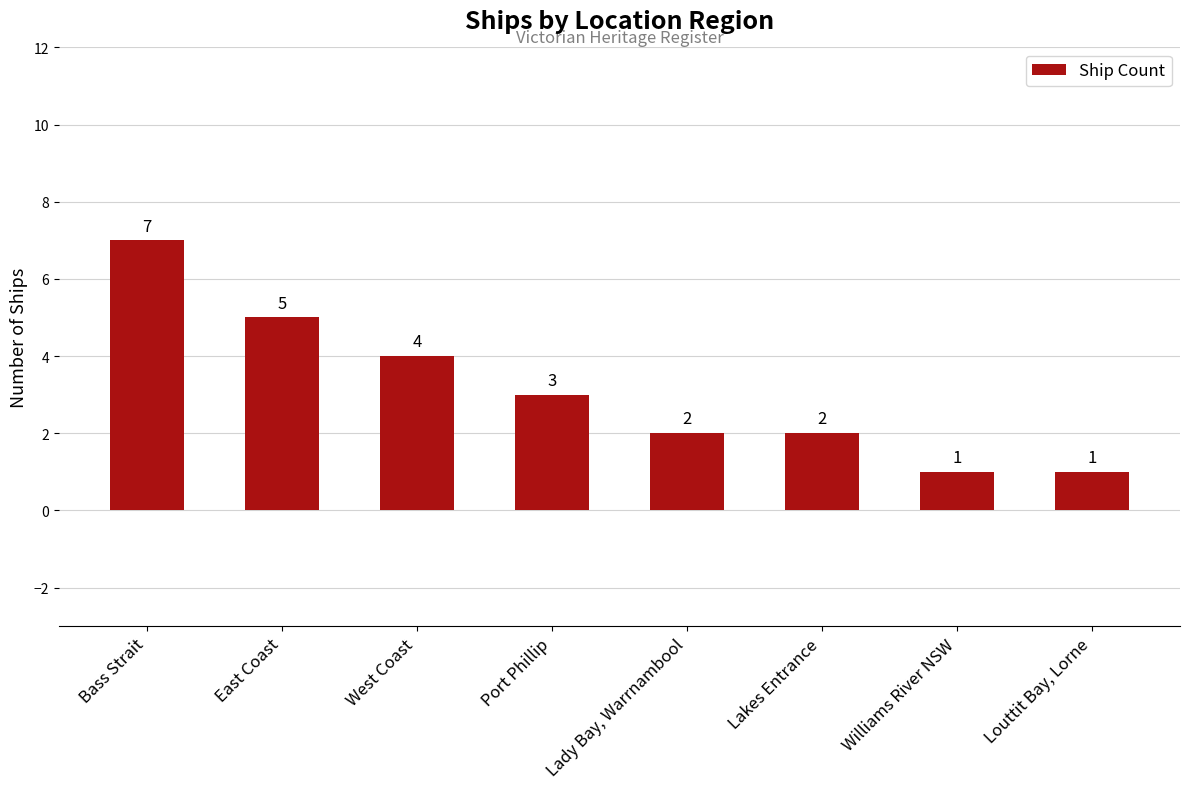

What position from the left is Bass Strait?

1